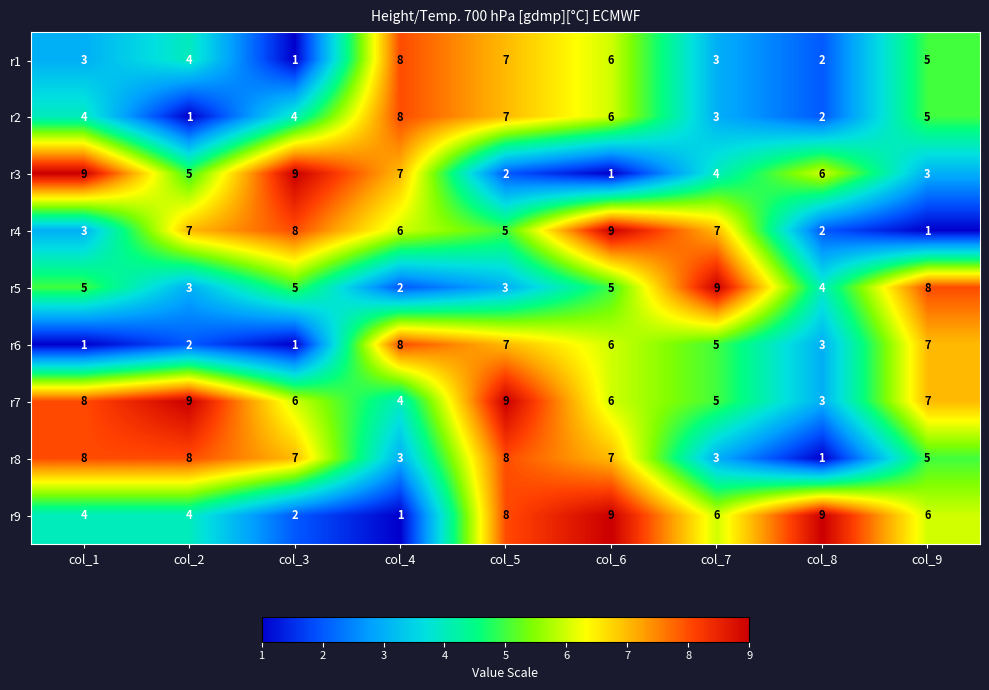

How many data points in r3 are less than 5?

4